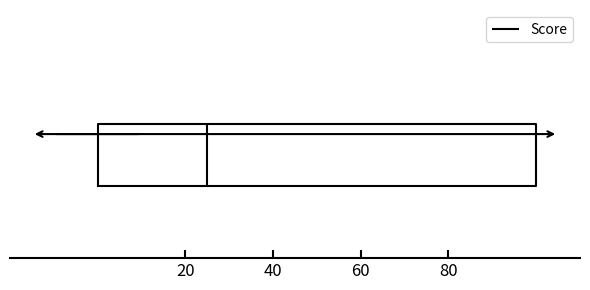

Transcribe this box plot: give where the median line is, the range the box spans, and where the two whiskers end, as read against the x-axis. The values are not printed on the chart, so give them approximately, as read against the axis.

median 26, box 0 to 100, whiskers 0 to 100